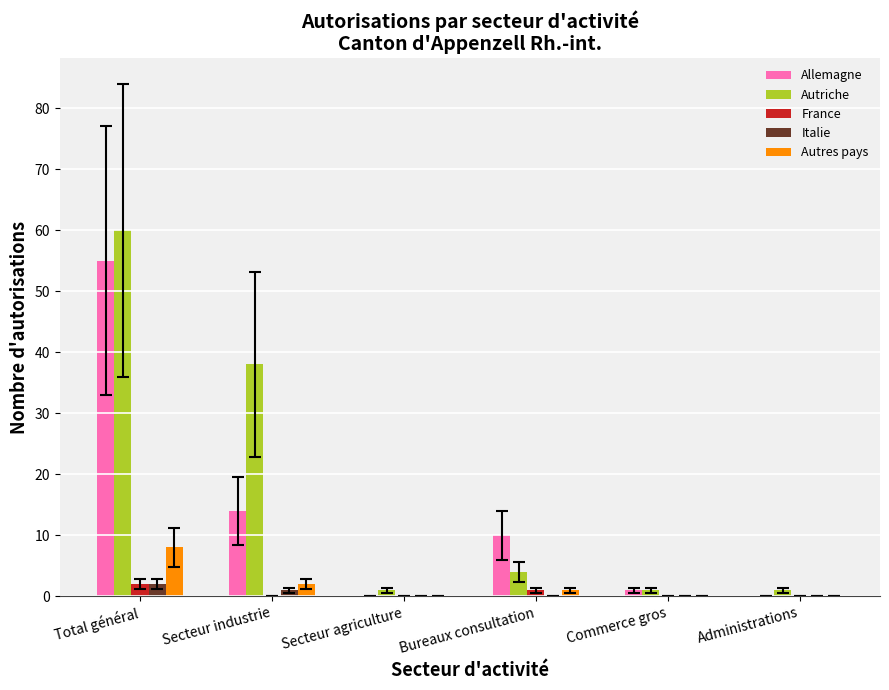

What is the sum of the Allemagne values at Total général and Administrations?

55